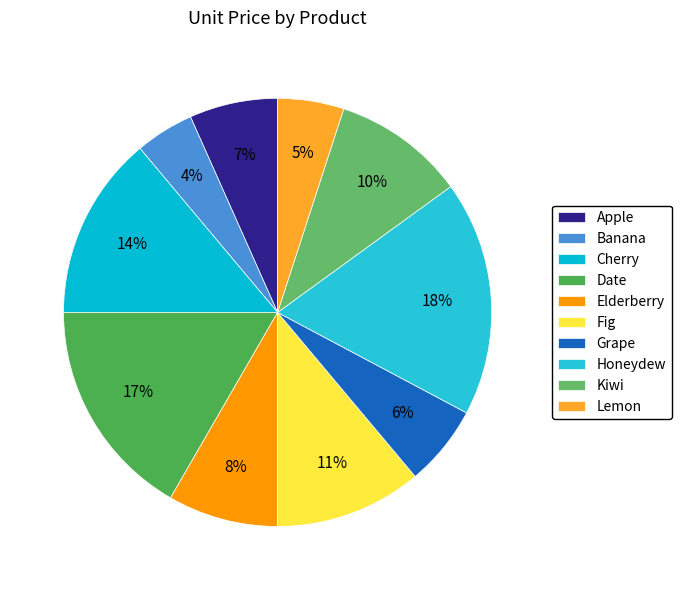

True or false: Apple accounts for 7% of the total.

True